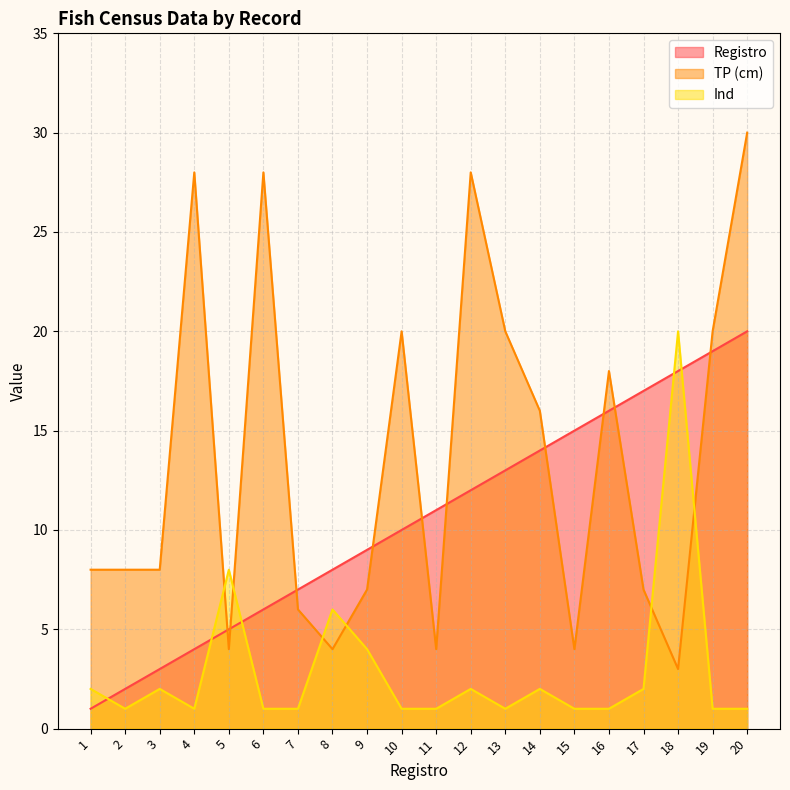

What are all the series names shown in the legend?

Registro, TP (cm), Ind